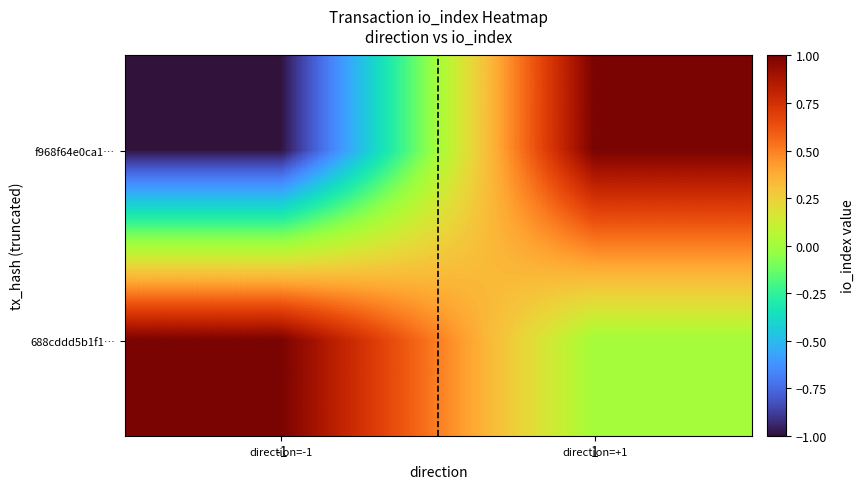

Which has a higher value, 1 or -1?

1